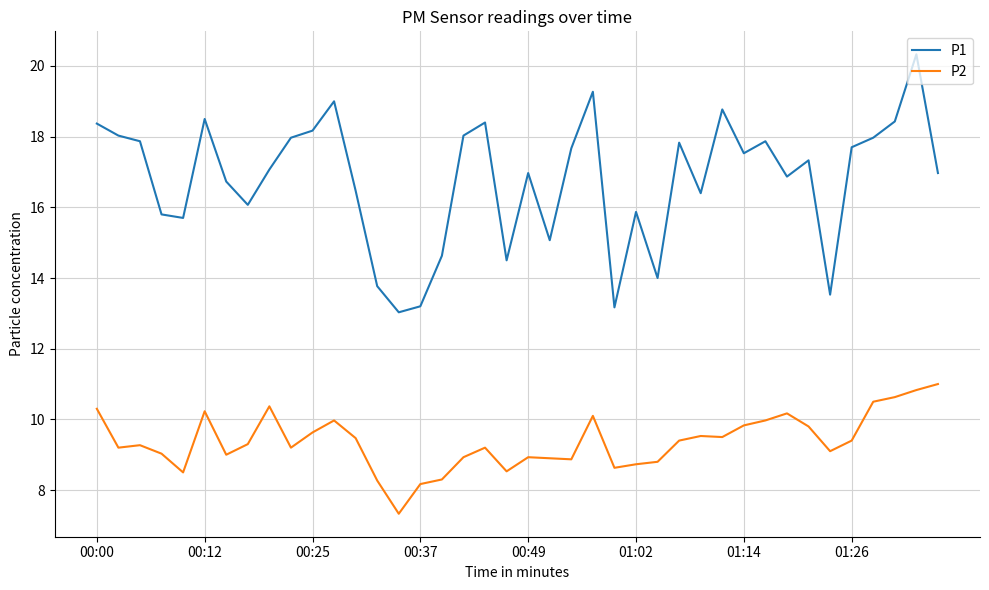

Does the chart display data point markers on the line(s)?

No